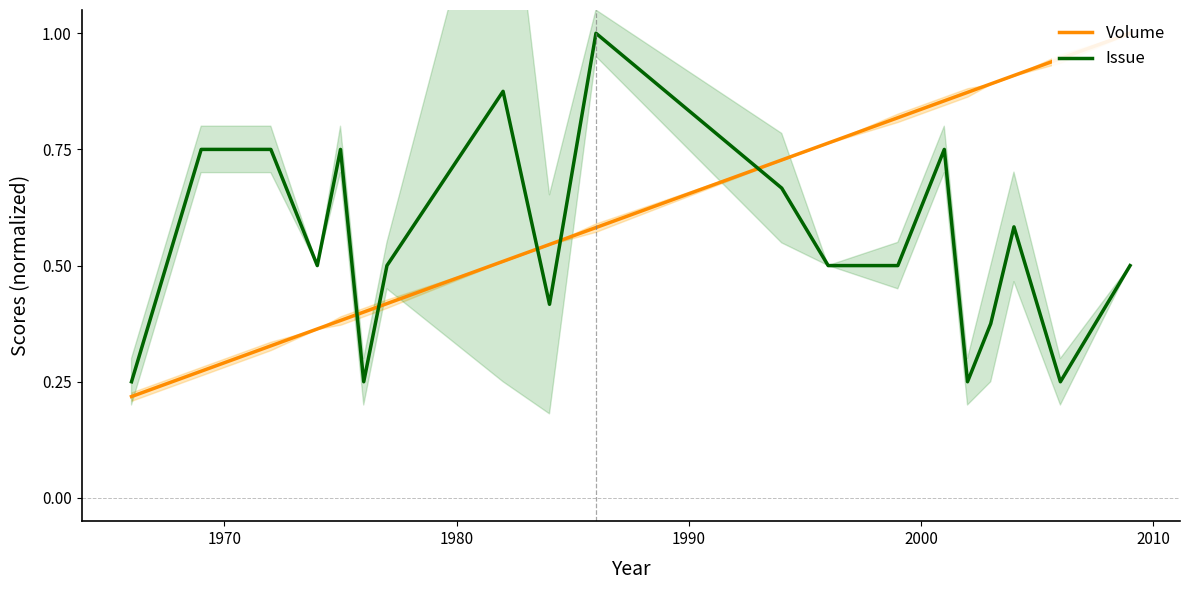

How many Issue values are between 0 and 1?

20